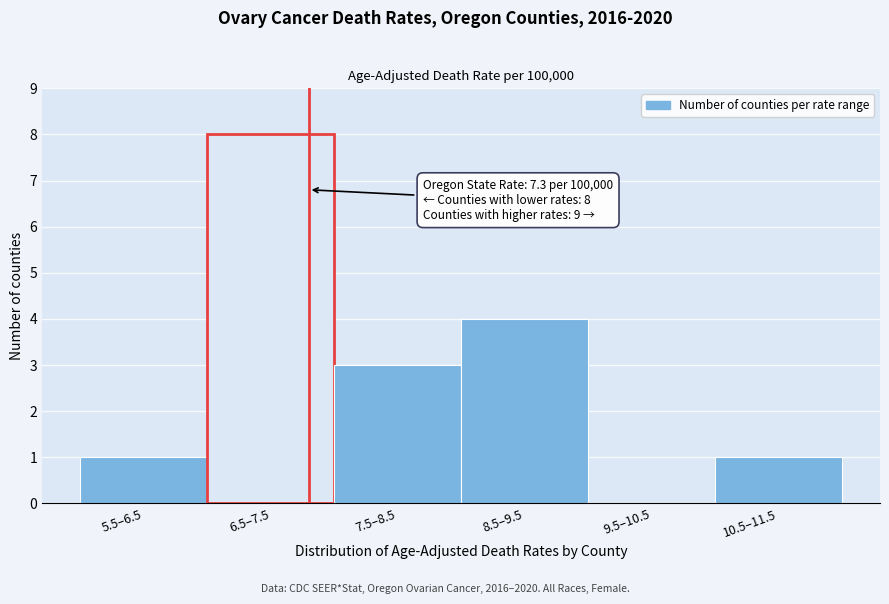

Reading left to right, transcribe all the data shown in this chart.

5.5–6.5=1	6.5–7.5=8	7.5–8.5=3	8.5–9.5=4	9.5–10.5=0	10.5–11.5=1